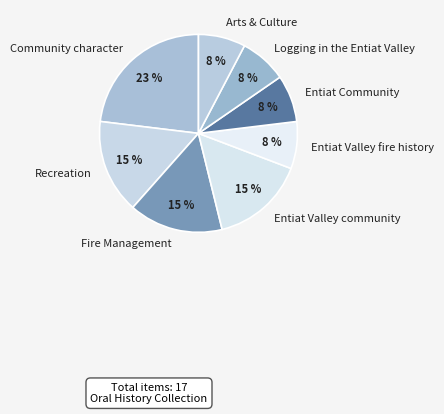

Does any single category account for the majority?

No